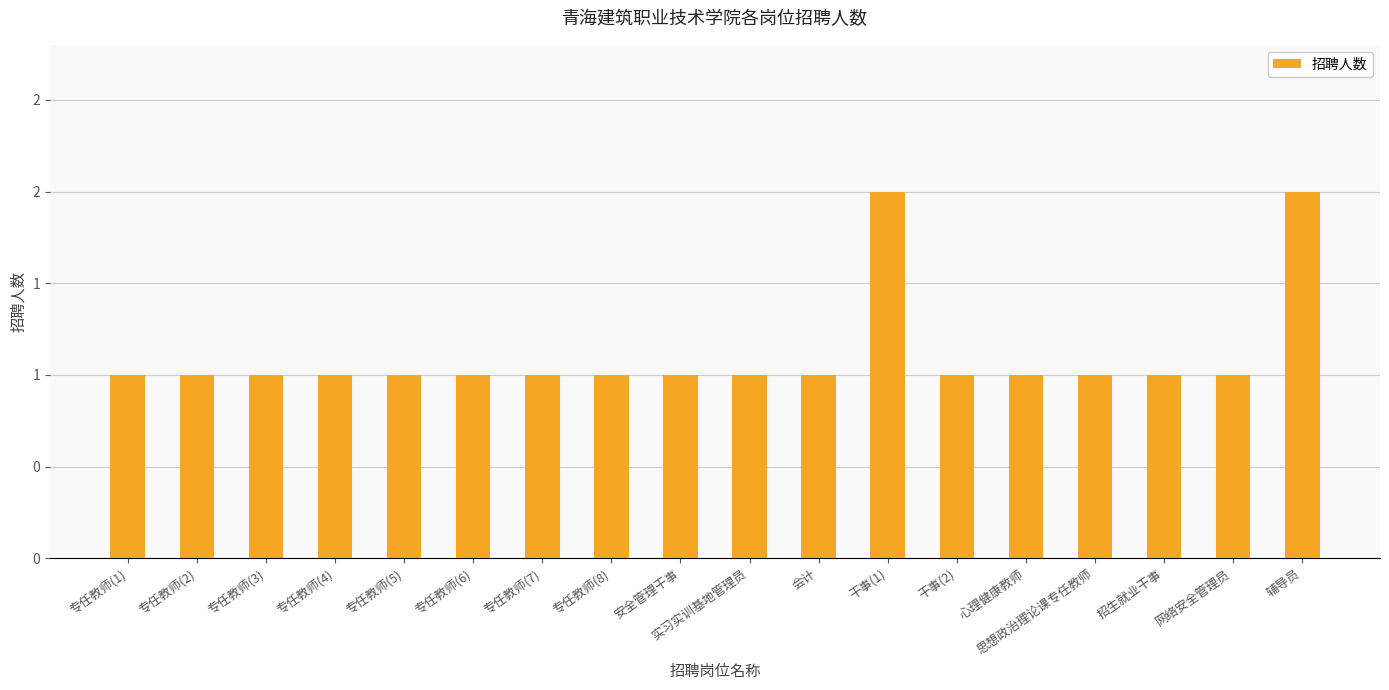

Which label corresponds to the smallest value in the chart?

专任教师(1)